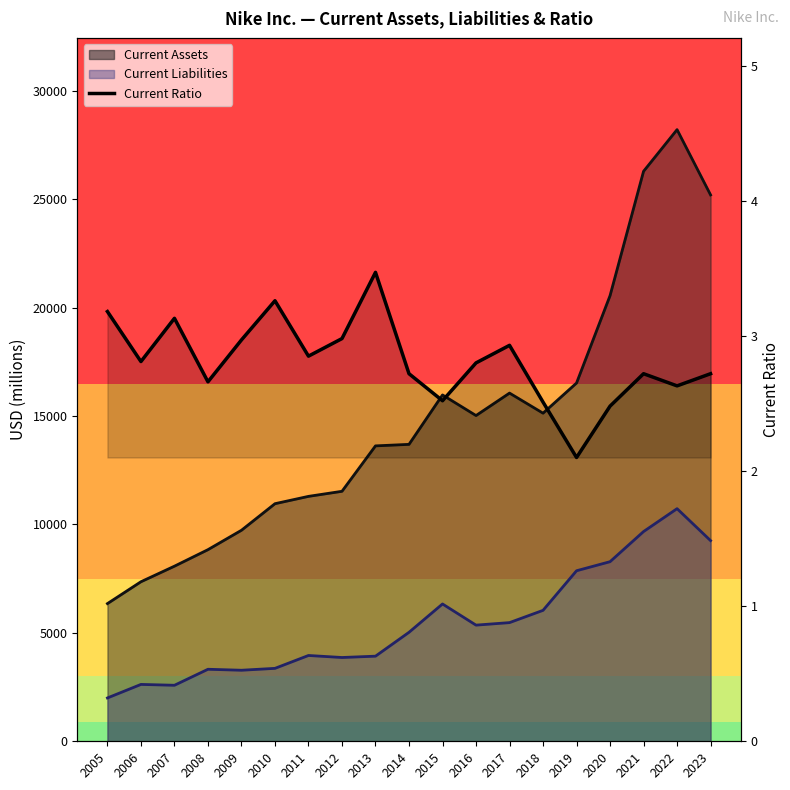

Reading right to left, list all the values displayed in this chart.

2023=2.7	2022=2.6	2021=2.7	2020=2.5	2019=2.1	2018=2.5	2017=2.9	2016=2.8	2015=2.5	2014=2.7	2013=3.5	2012=3.0	2011=2.9	2010=3.3	2009=3.0	2008=2.7	2007=3.1	2006=2.8	2005=3.2